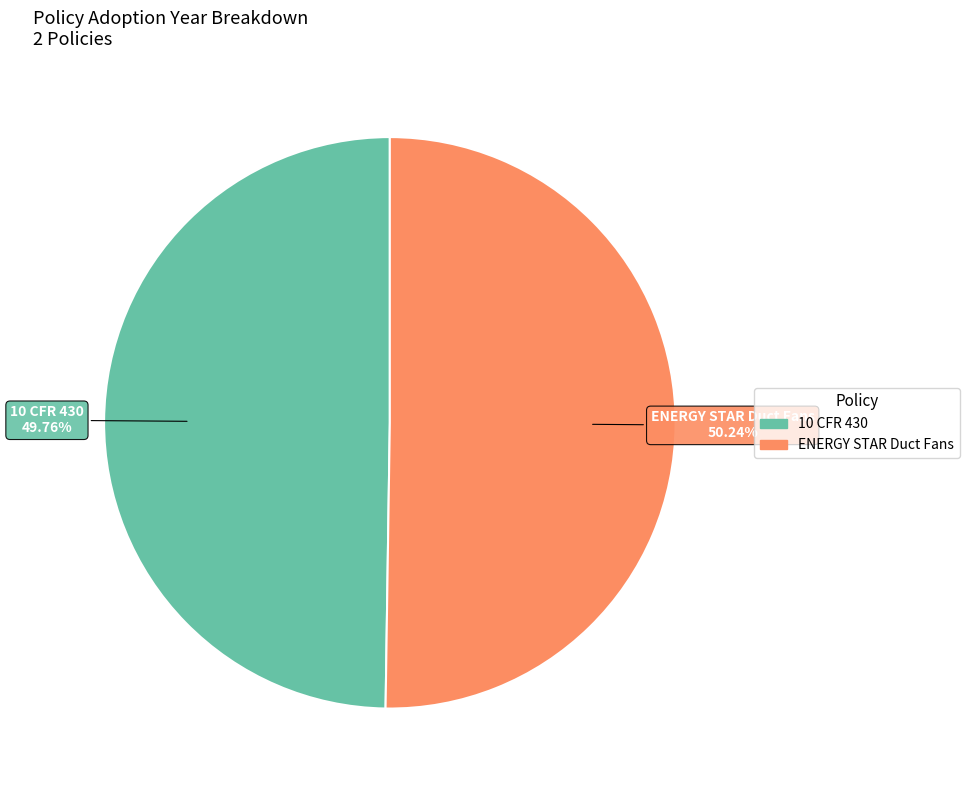

Combined, what portion of the pie is 10 CFR 430 and ENERGY STAR Duct Fans?

100.0%